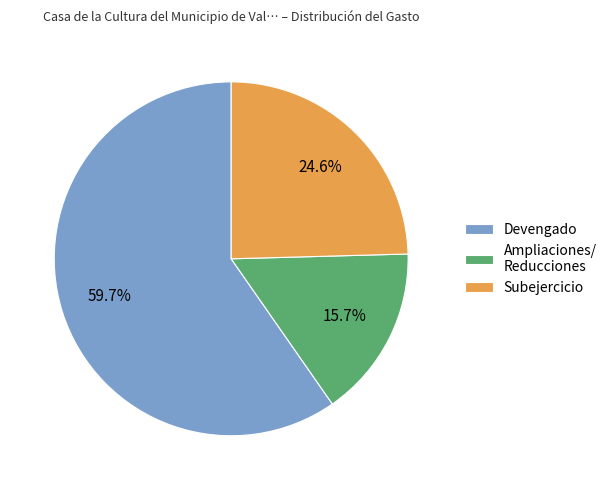

Which category has the biggest portion of the pie?

Devengado